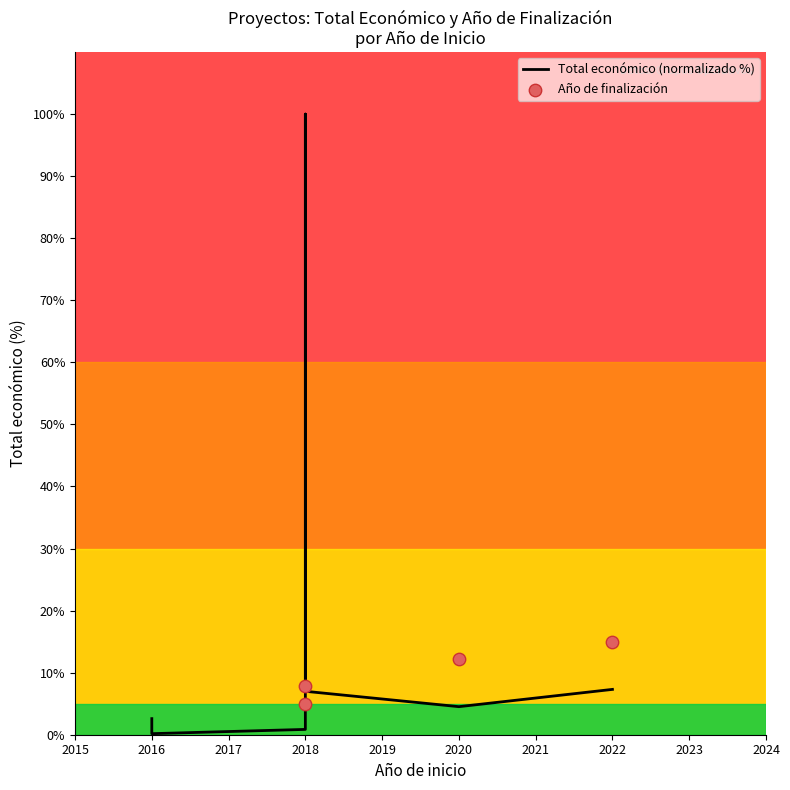

Which series has the largest total across all categories?

Total económico (normalizado %)